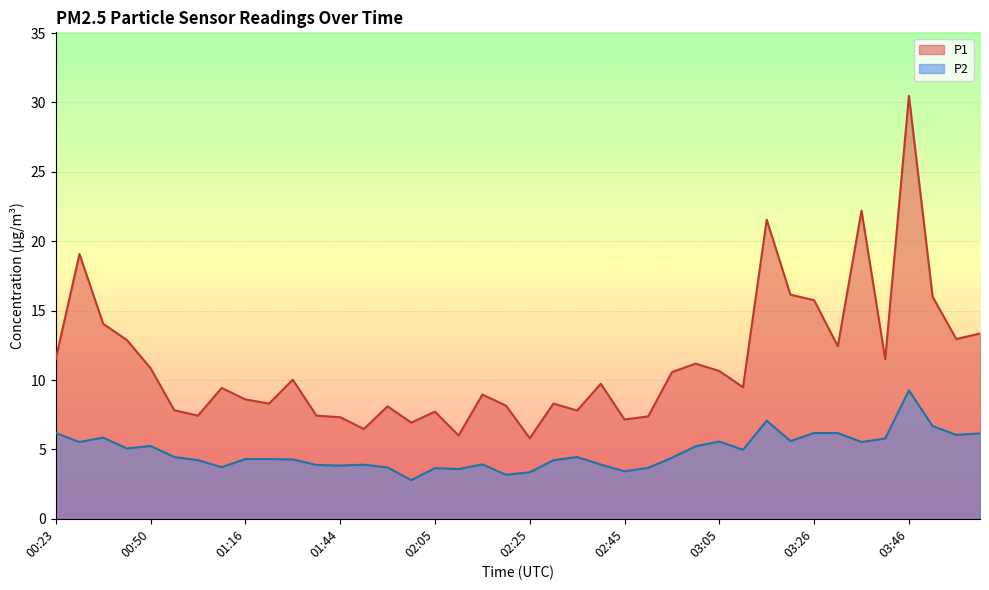

At how many categories does at least one series exceed 25?

1